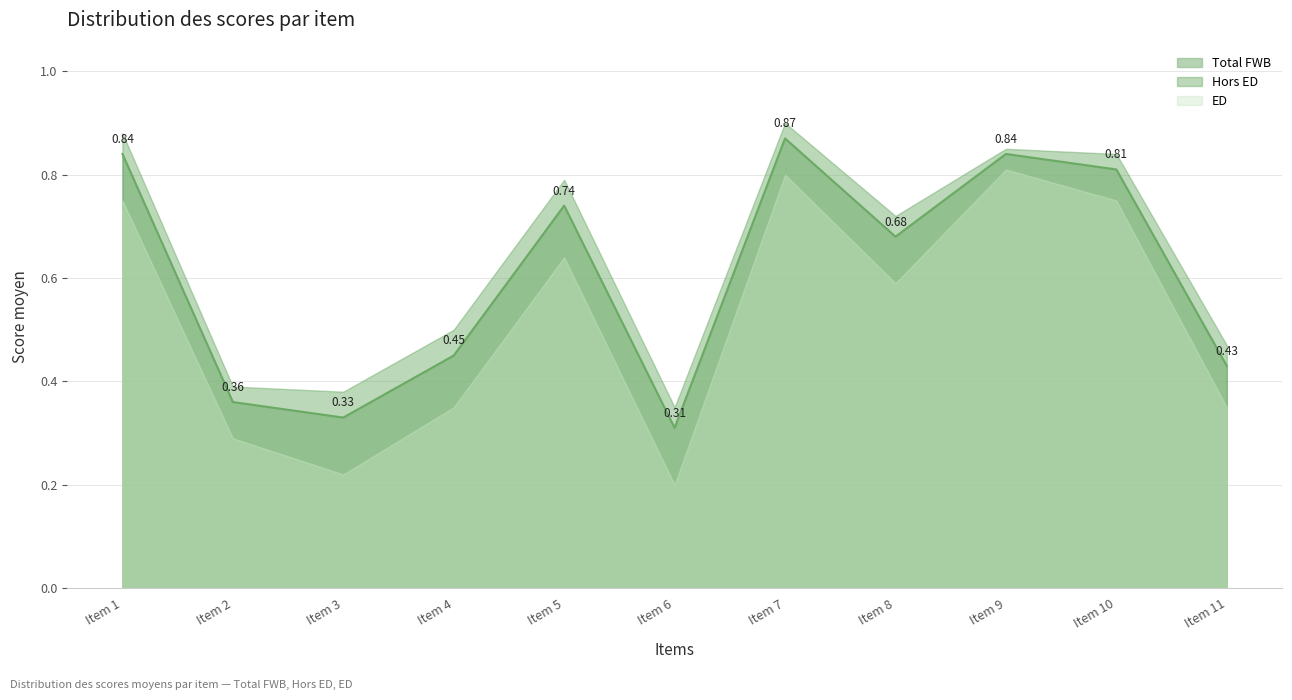

How many categories are shown in the chart?

11